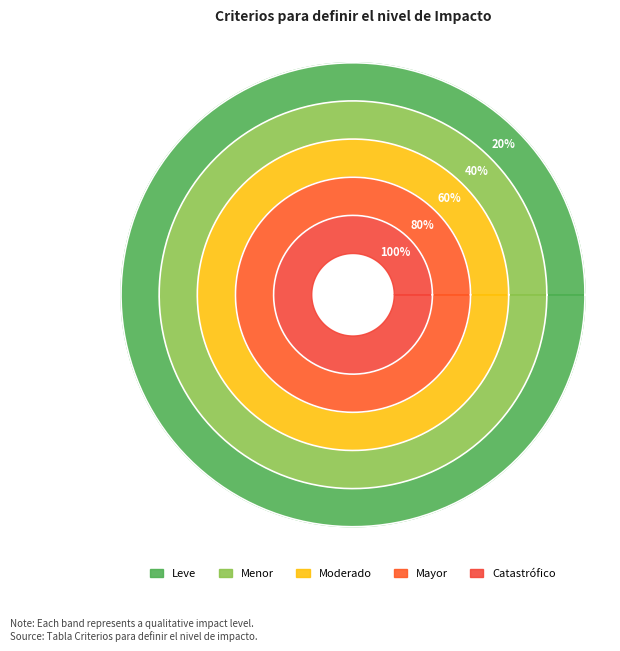

What is the difference between the values at Mayor and Menor?

0.4